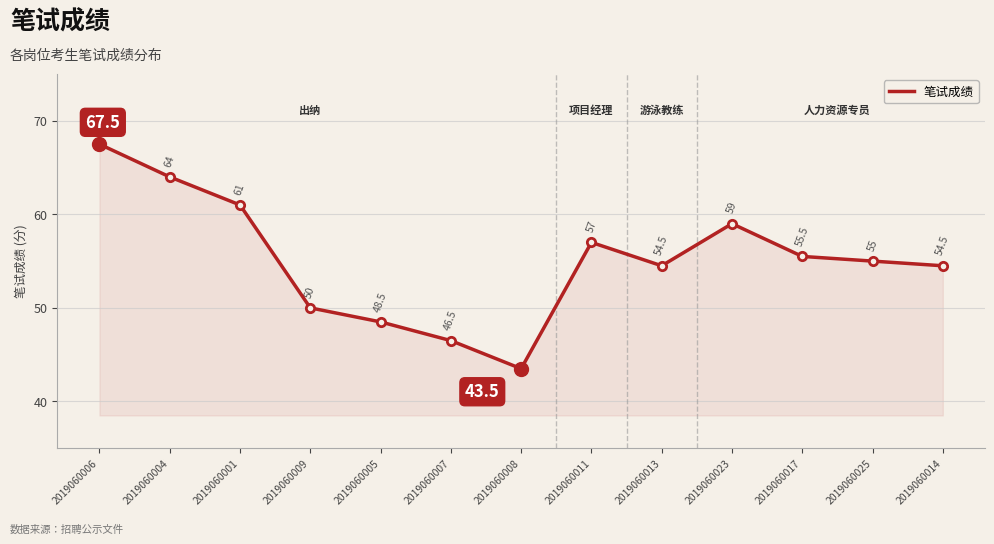

Reading left to right, list all the values displayed in this chart.

2019060006=67.5	2019060004=64.0	2019060001=61.0	2019060009=50.0	2019060005=48.5	2019060007=46.5	2019060008=43.5	2019060011=57.0	2019060013=54.5	2019060023=59.0	2019060017=55.5	2019060025=55.0	2019060014=54.5